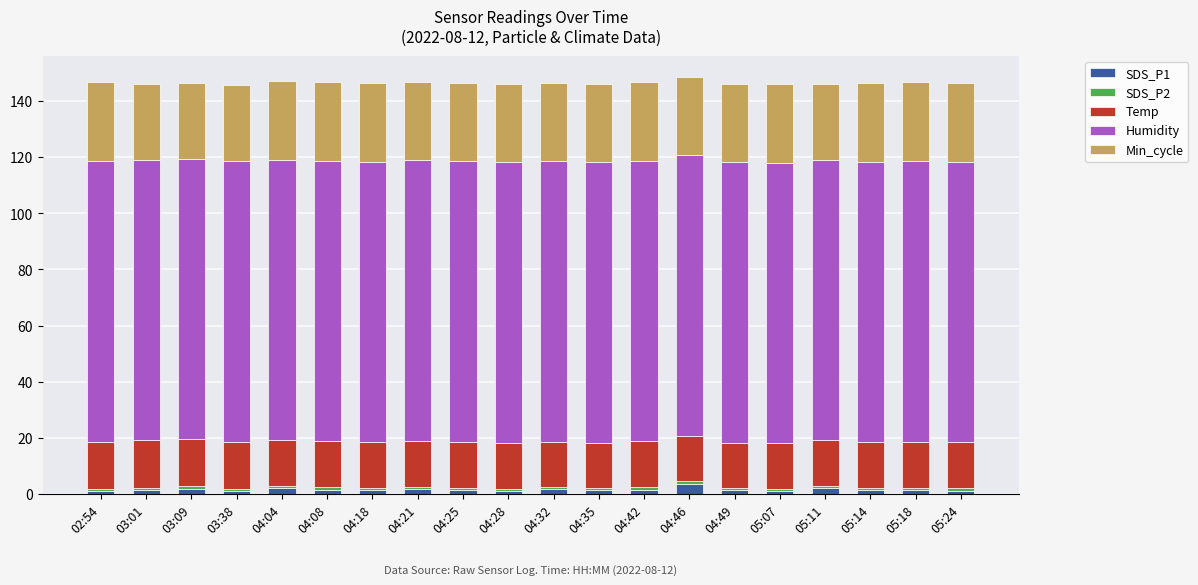

What is the label of the 12th bar from the right?

04:25